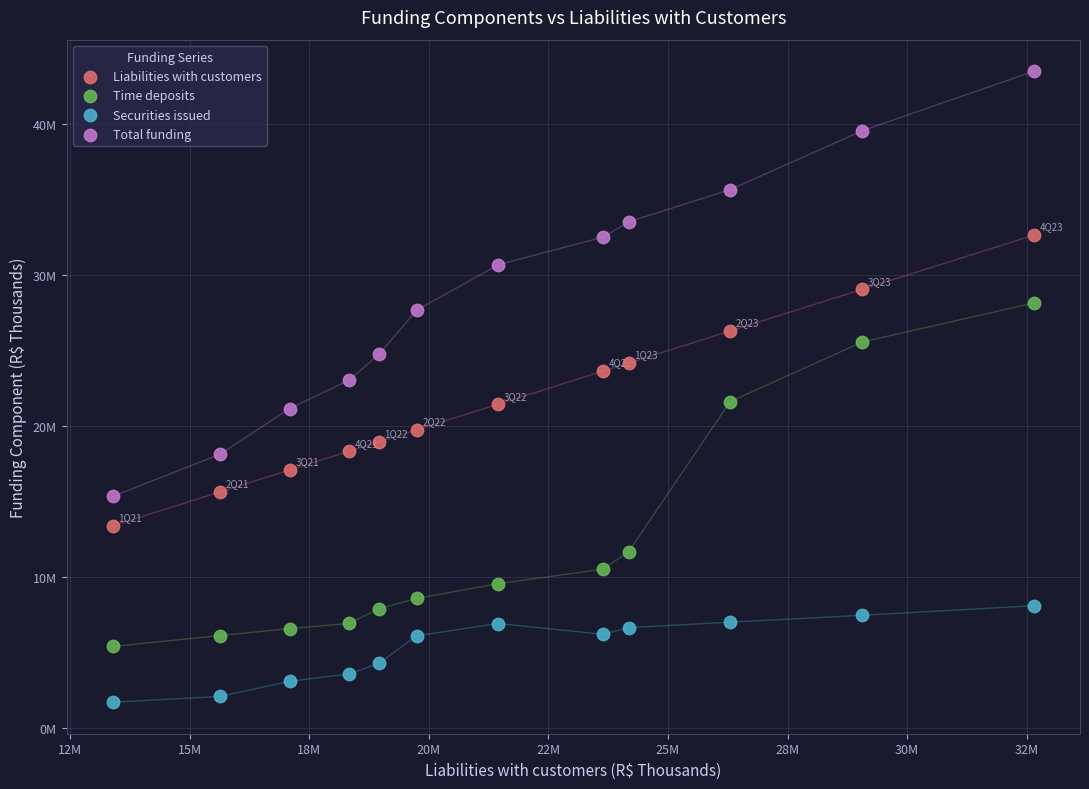

Which series contains the highest Y value?

Total funding